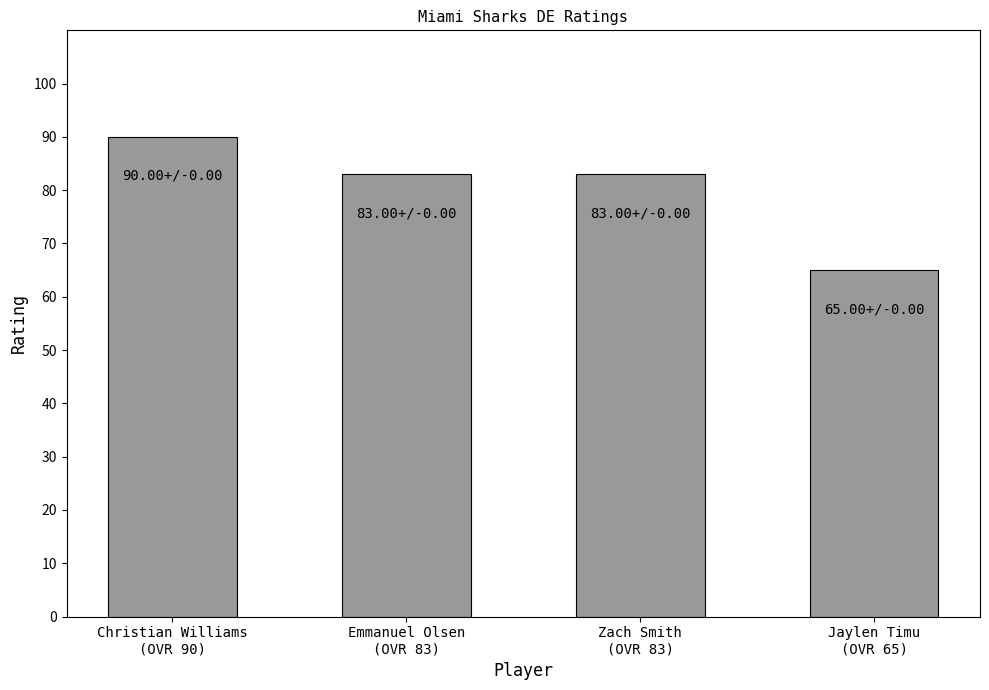

Are the bars horizontal?

No